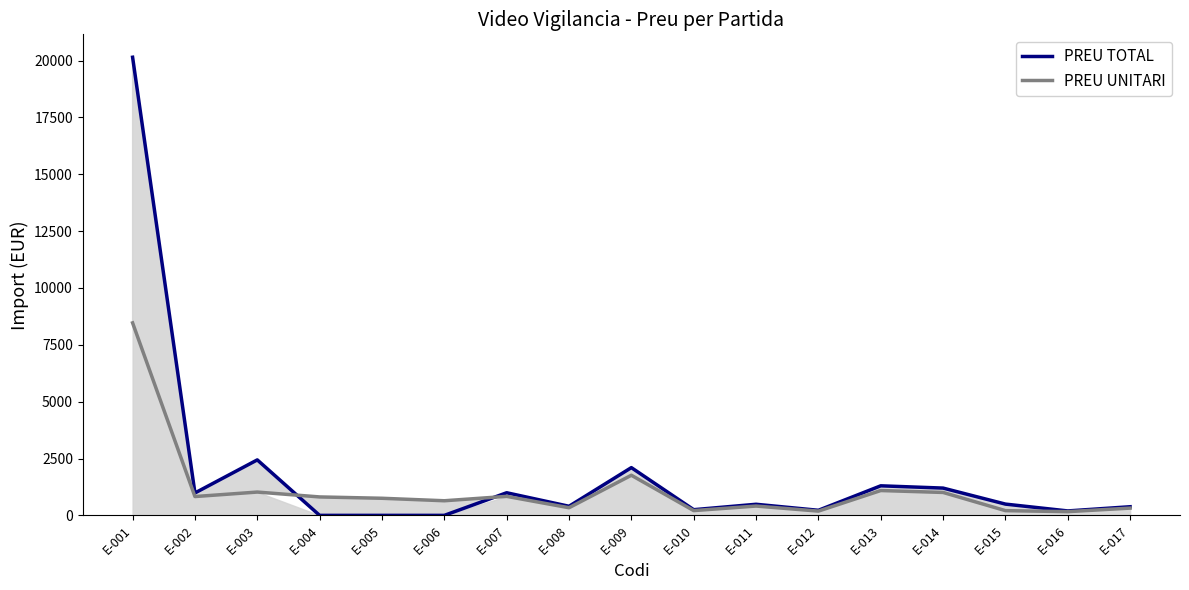

Rank the categories by PREU TOTAL value from highest to lowest.

E-001, E-003, E-009, E-013, E-014, E-007, E-002, E-015, E-011, E-008, E-017, E-010, E-012, E-016, E-004, E-005, E-006